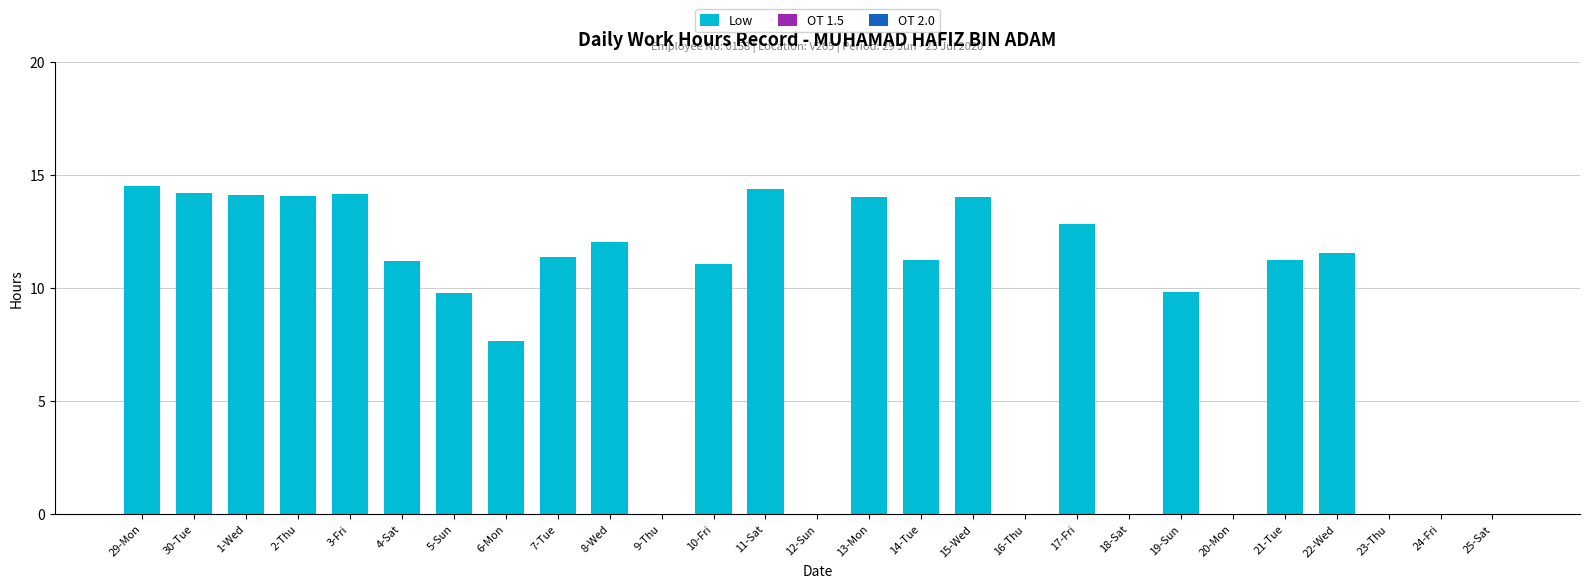

The chart shows a value of 6.8 at 1-Wed. True or false?

False